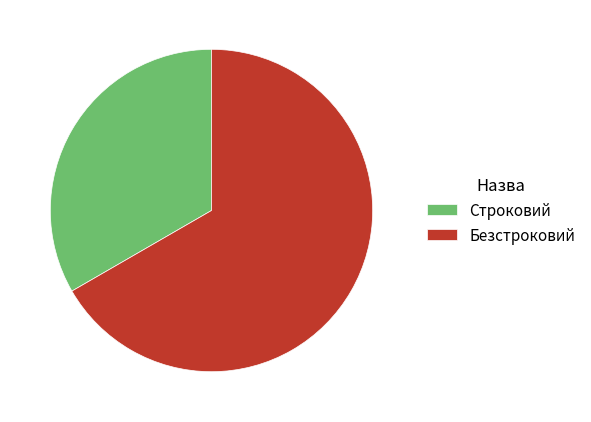

Is it true that Безстроковий is 67% of the pie?

True